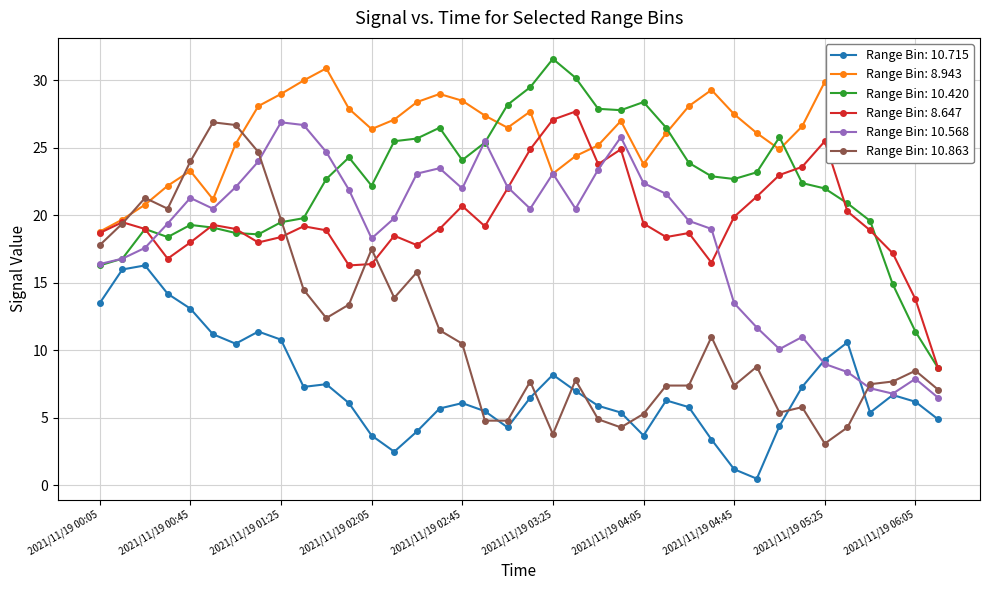

How many values in the col_10.715 series exceed 6?

22